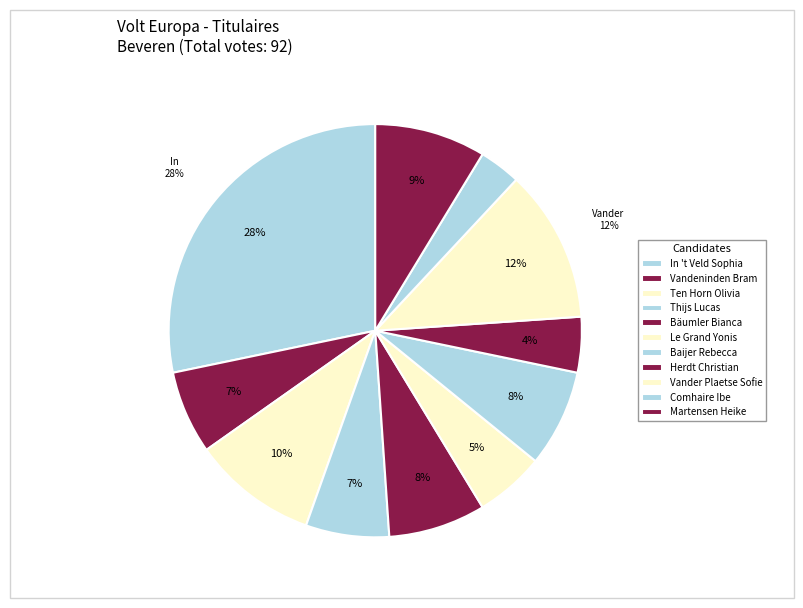

How much of the chart is everything except Le Grand Yonis?

94.6%